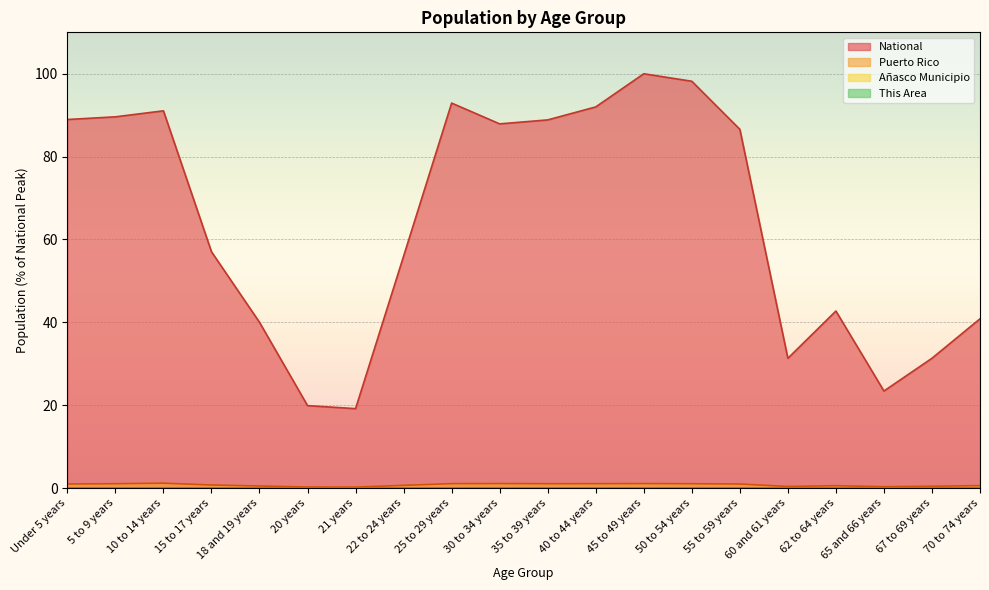

Which has a higher value, 50 to 54 years or 60 and 61 years?

50 to 54 years